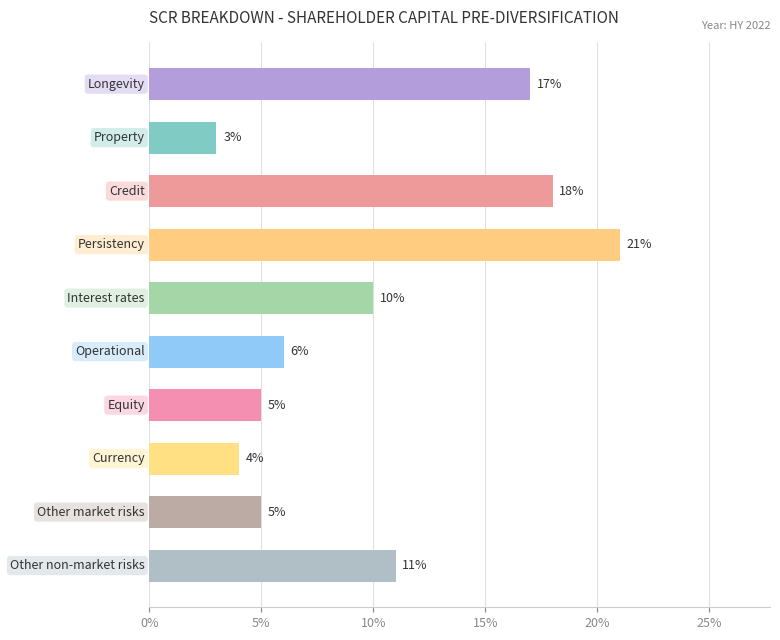

Are the bars horizontal?

Yes